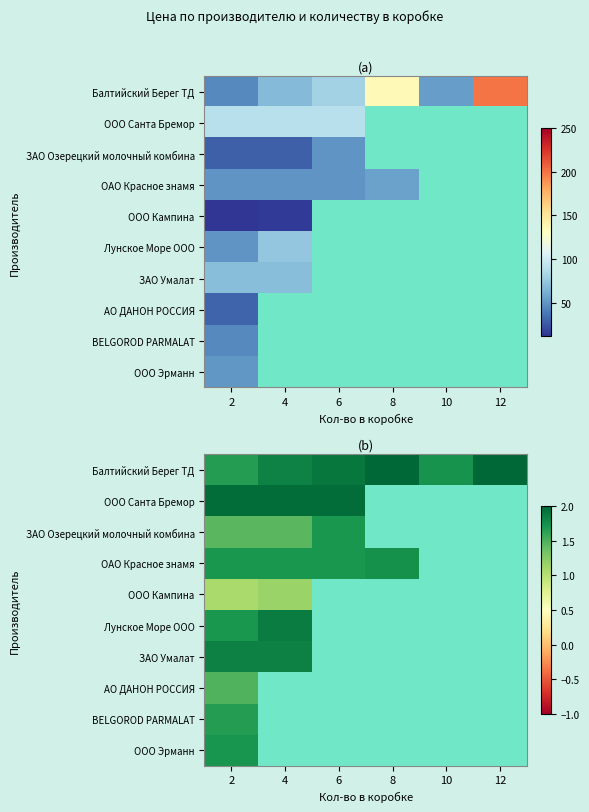

List the series in order of their peak value, lowest first.

ООО Кампина, АО ДАНОН РОССИЯ, BELGOROD PARMALAT, ЗАО Озерецкий молочный комбина, ООО Эрманн, ОАО Красное знамя, ЗАО Умалат, Лунское Море ООО, ООО Санта Бремор, Балтийский Берег ТД